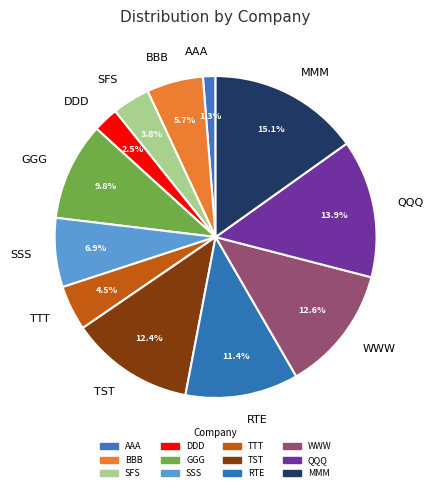

What percentage is the SFS slice, to the nearest percent?

4%